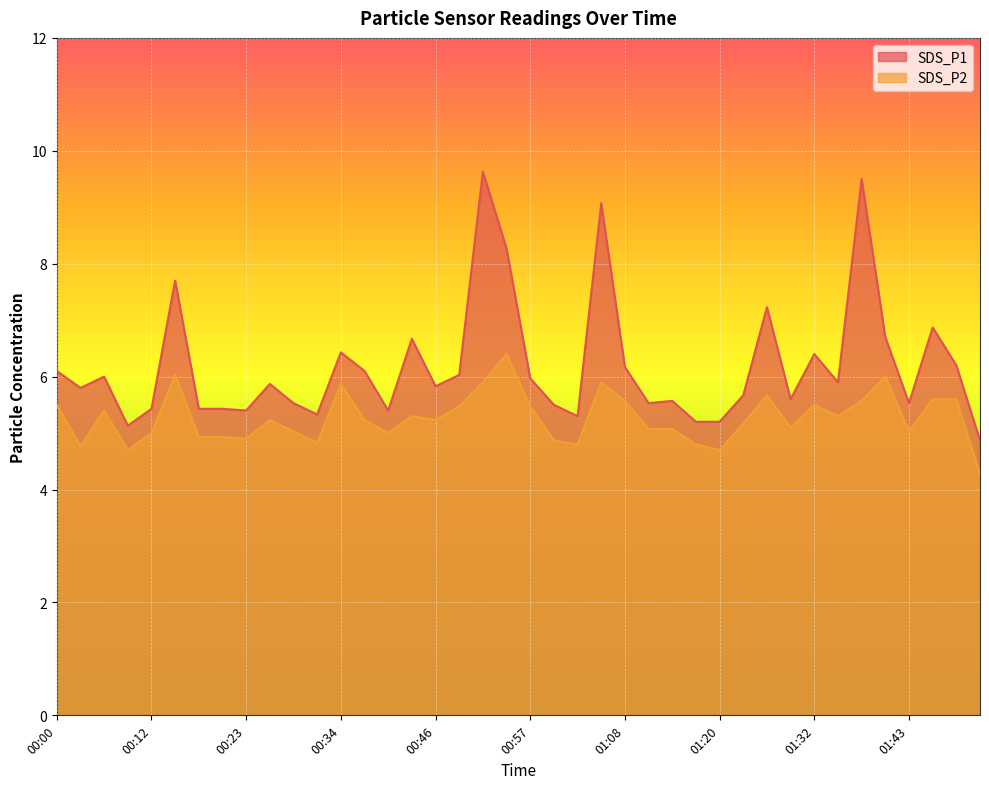

At which label does SDS_P1 first exceed 5?

00:00